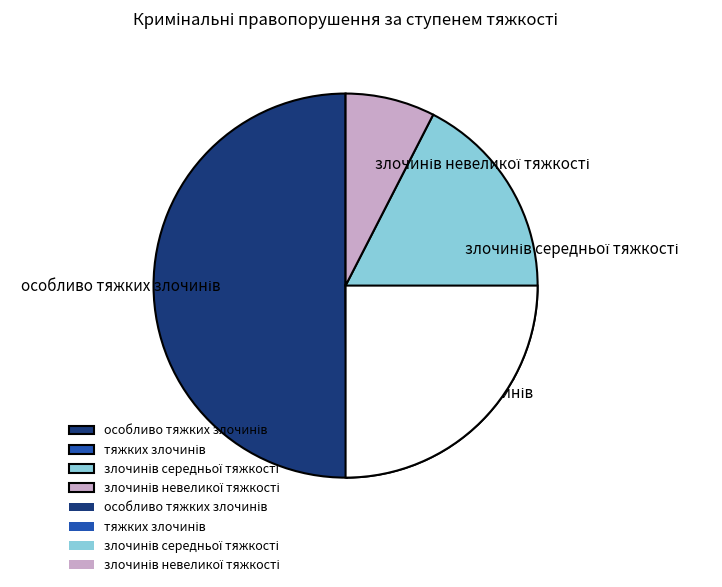

What portion of the pie excludes тяжких злочинів?

83.2%